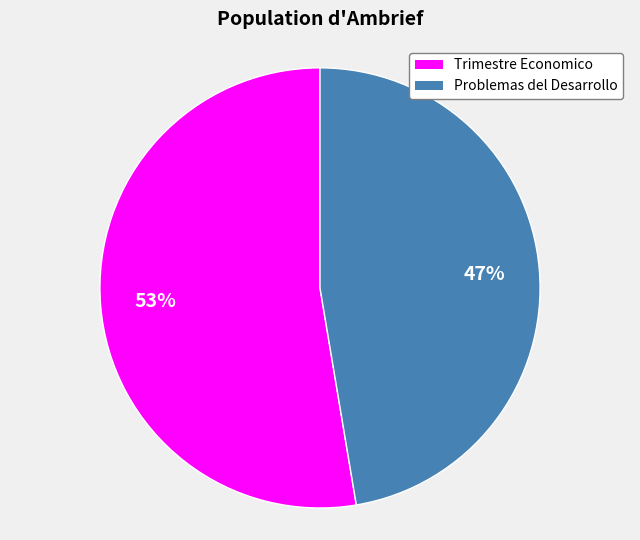

Is it true that Problemas del Desarrollo is 61% of the pie?

False